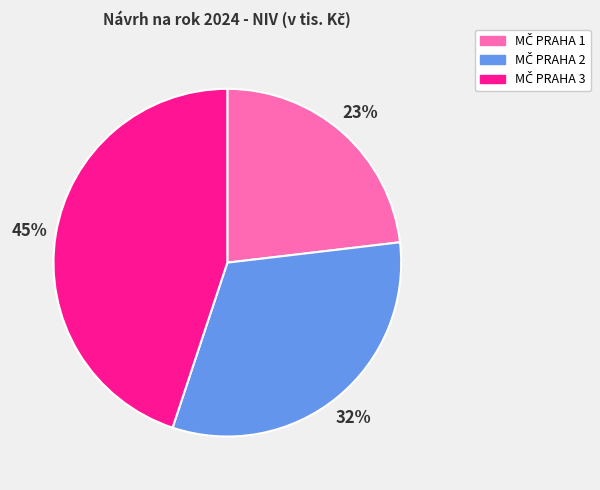

To the nearest percent, what is the difference between the largest and smallest slice percentages?

22%